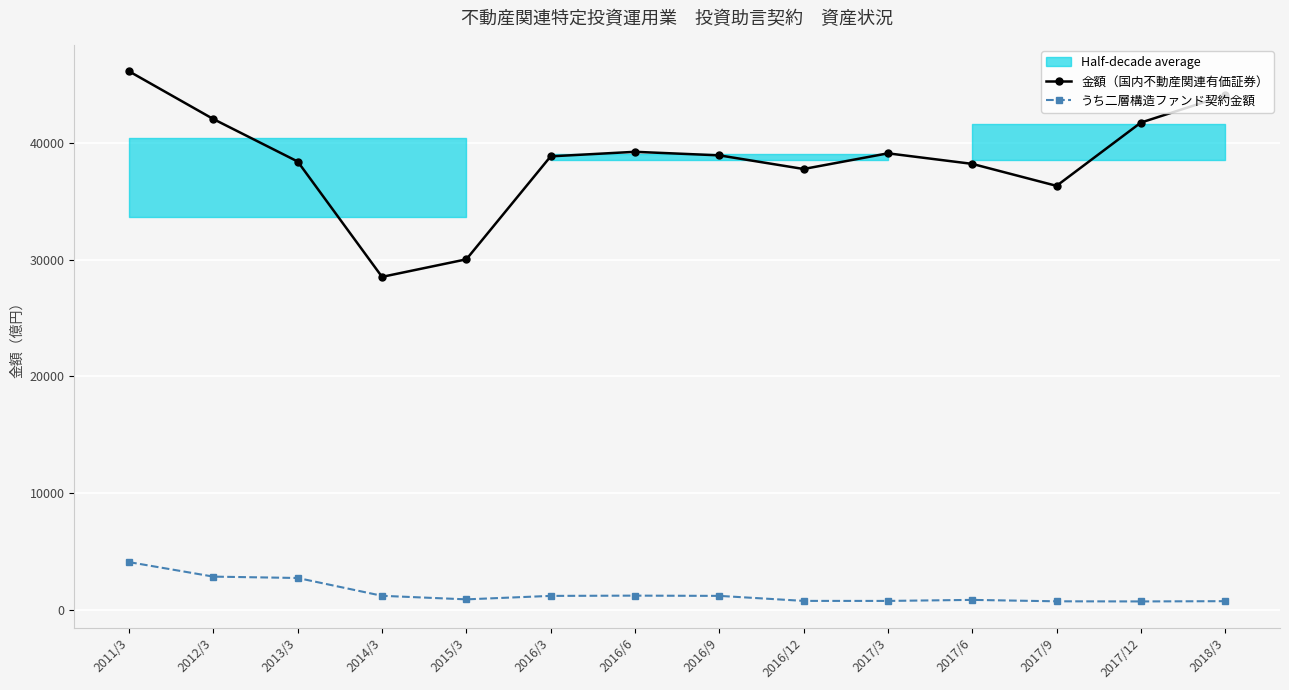

At which label does うち二層構造ファンド契約金額 reach its peak?

2011/3